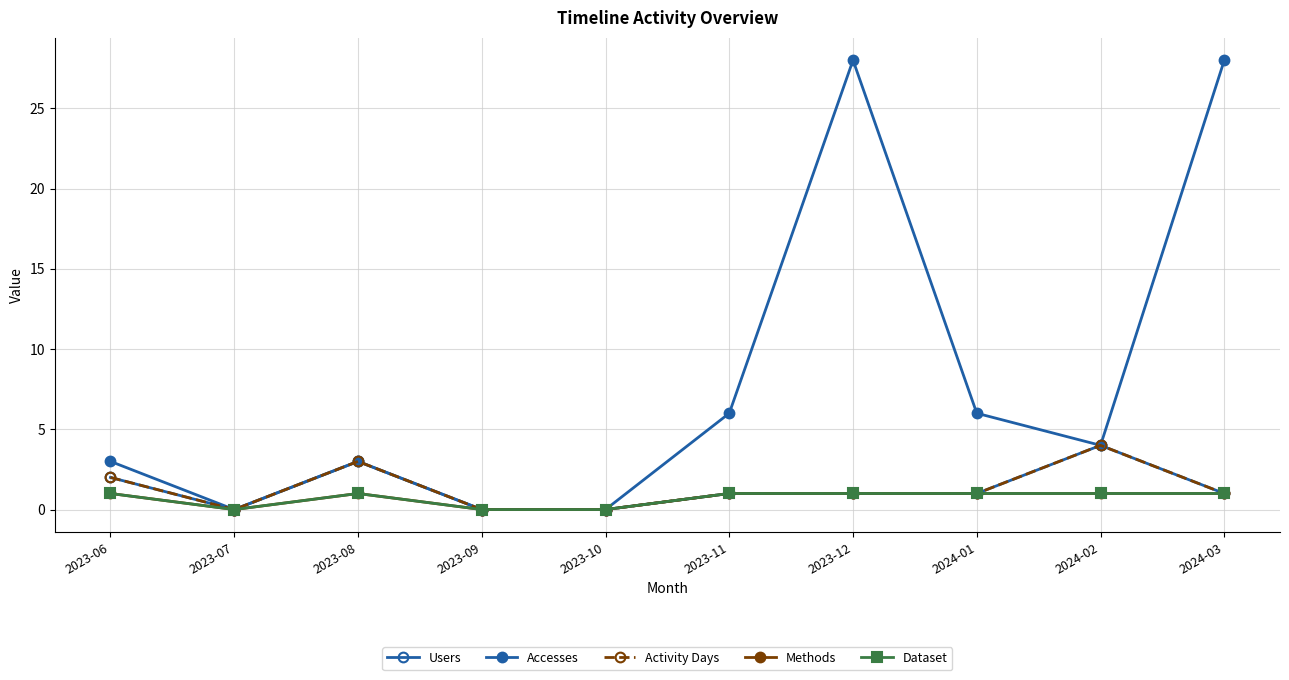

What is the difference between the maximum and minimum values in the Dataset series?

1